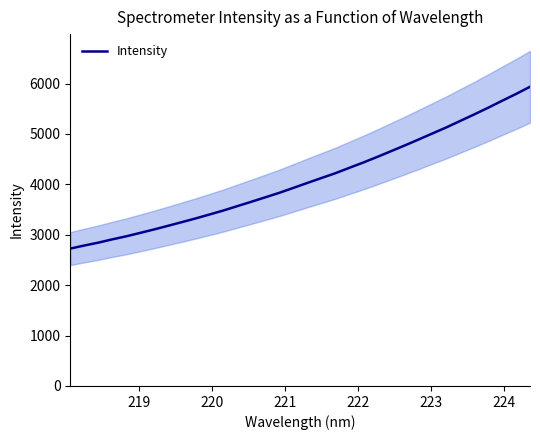

What is the lowest value of the Intensity series?

2725.7